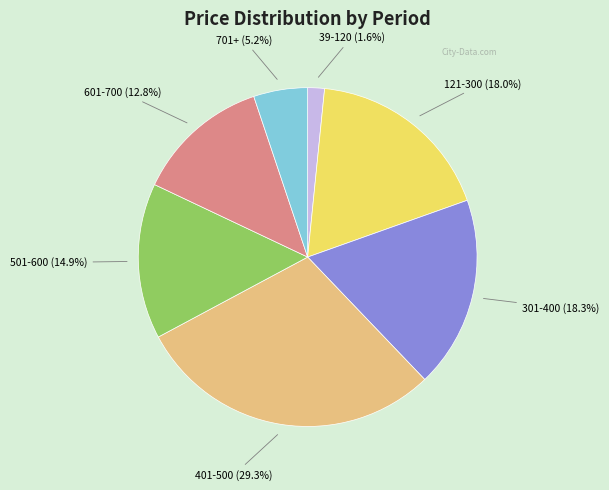

How many slices are in this pie chart?

7